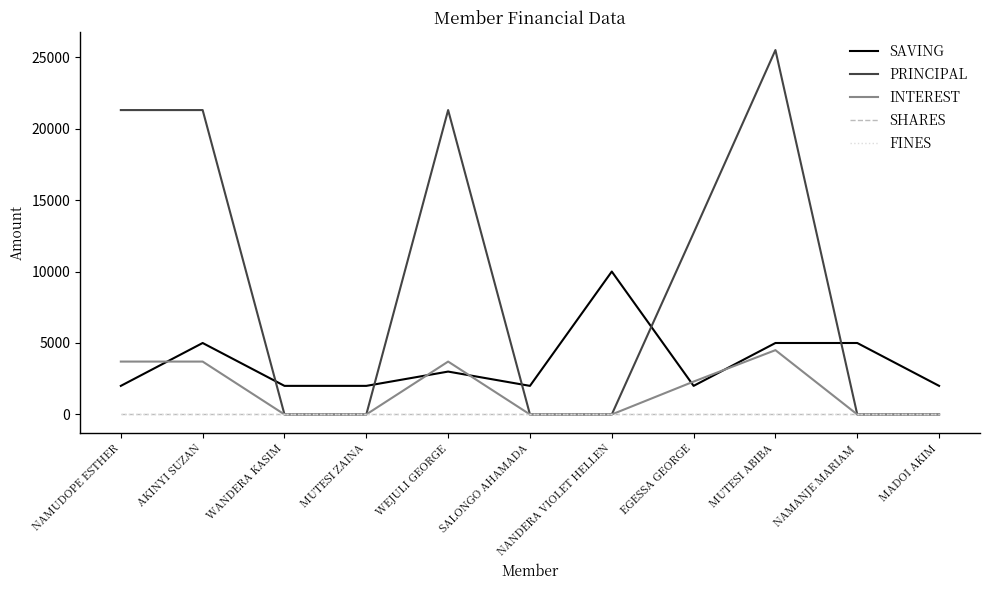

Where do SAVING and PRINCIPAL first cross each other?

AKINYI SUZAN and WANDERA KASIM